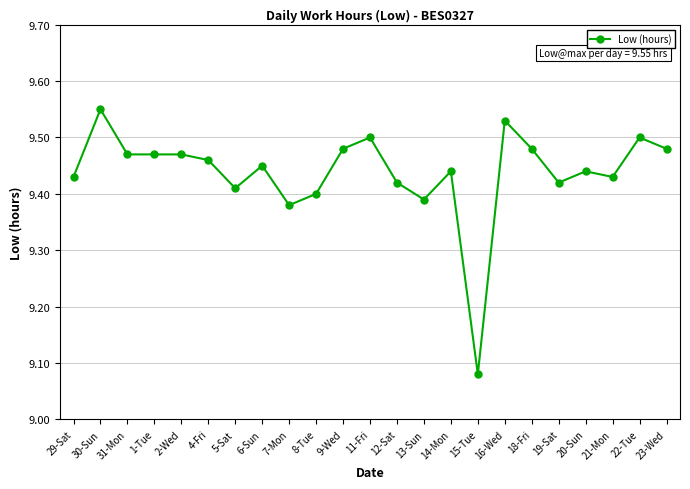

What is the difference between the maximum and minimum values?

0.5